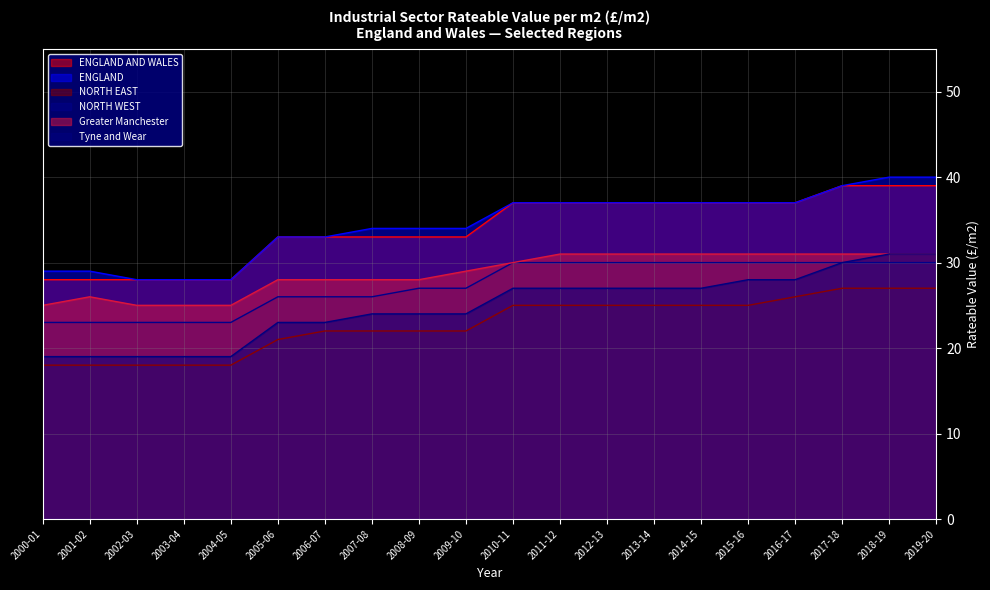

How many lines are shown in the chart?

6